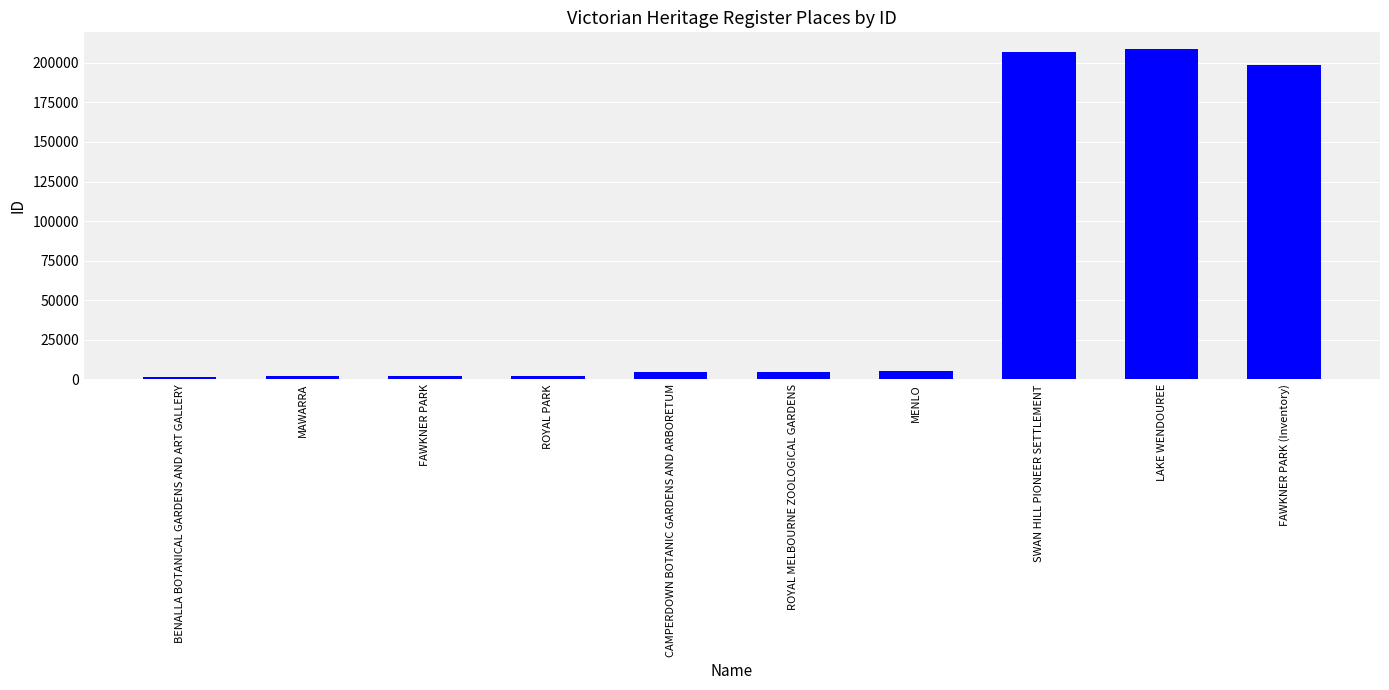

What is the label of the 3rd bar from the right?

SWAN HILL PIONEER SETTLEMENT